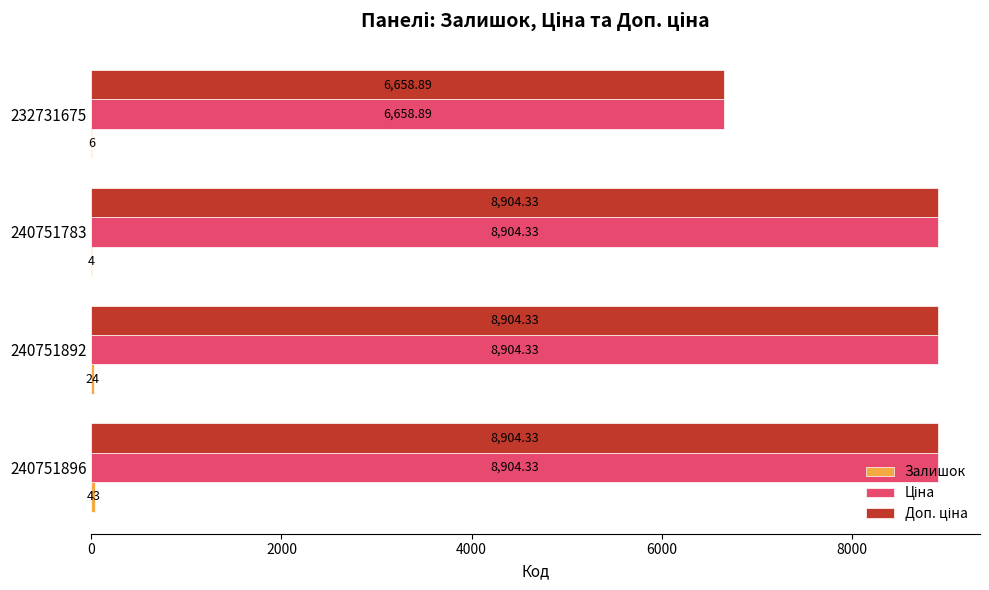

At which category is the sum across all series the highest?

240751896